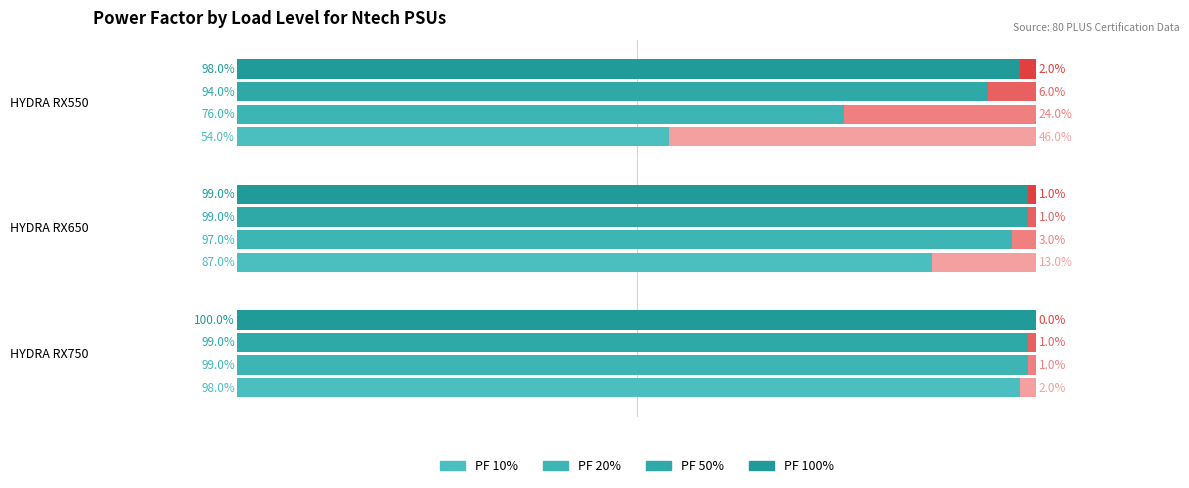

True or false: PF 100% has a value of 1.0 at HYDRA RX550.

True